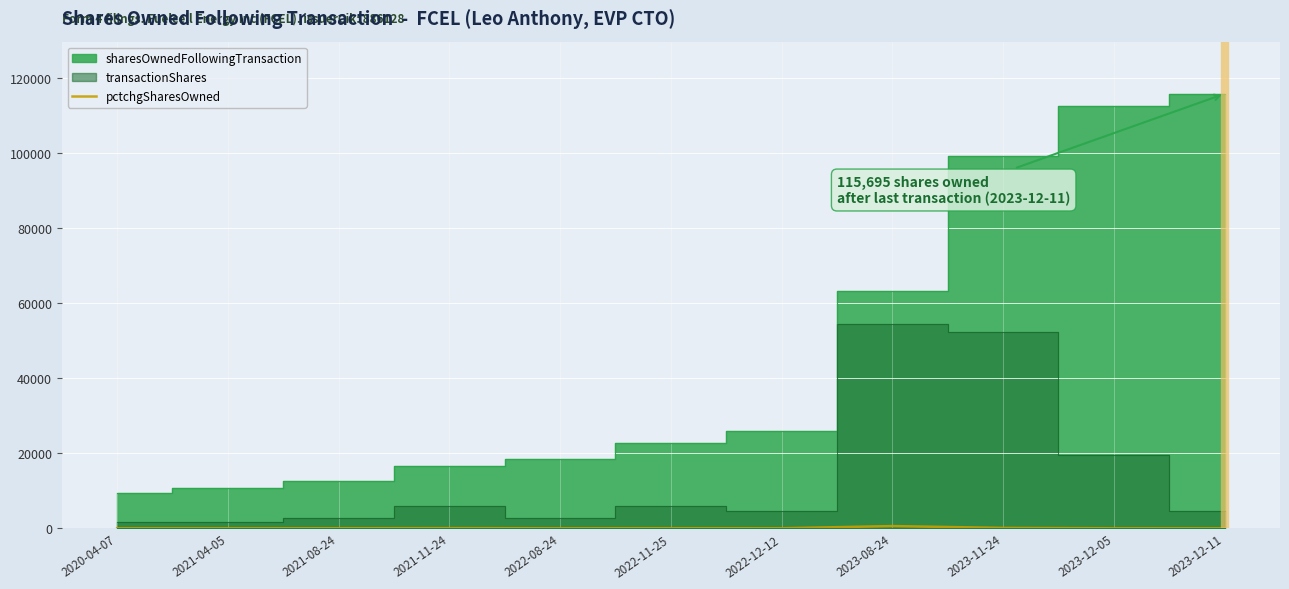

How many lines are shown in the chart?

1